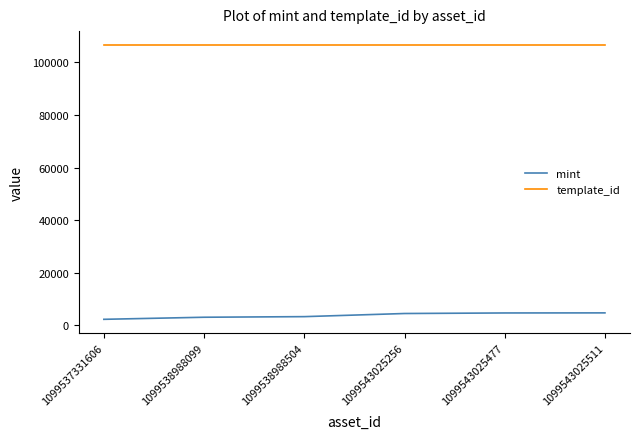

True or false: template_id and mint cross at least once.

False